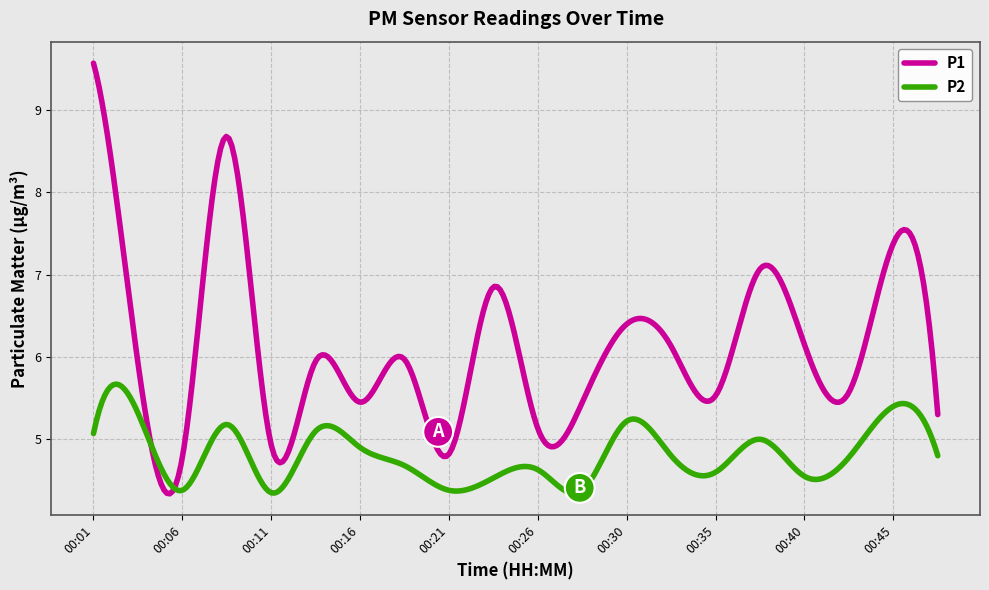

What is the greatest value displayed?

9.6